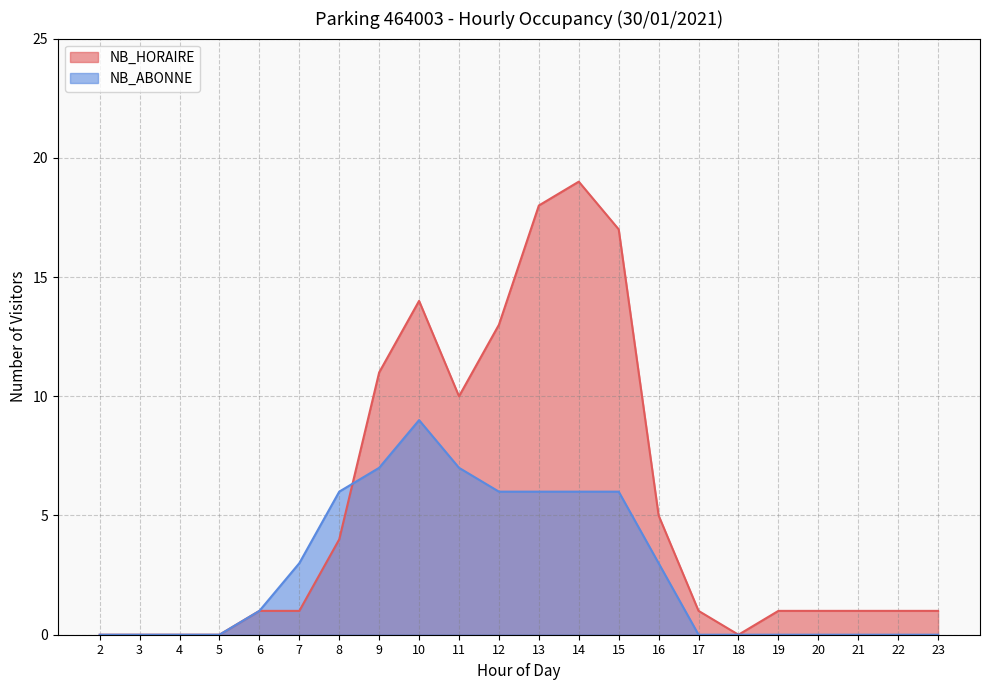

Rank the series by their average value, from lowest to highest.

NB_ABONNE, NB_HORAIRE